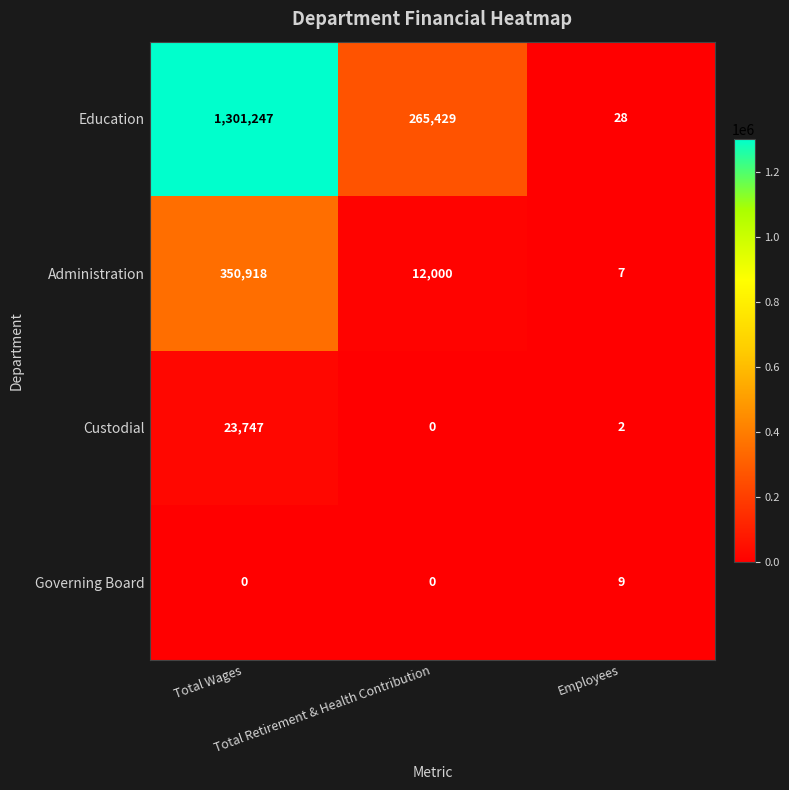

Count the number of categories in the chart.

3